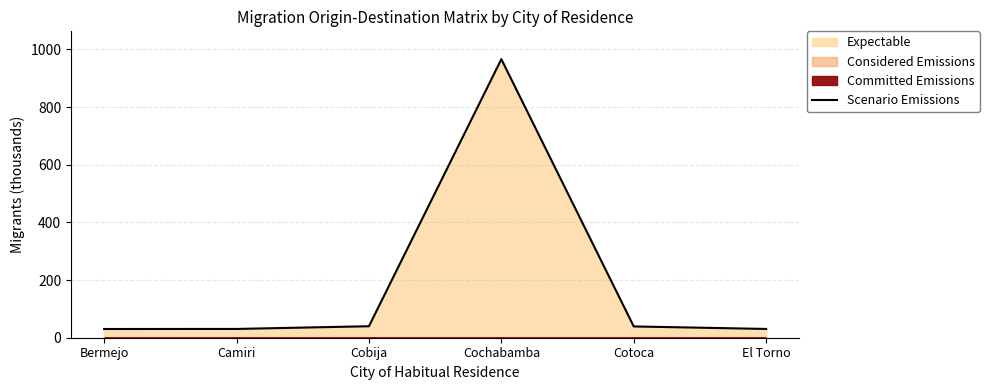

True or false: the data shows 69.8 at Cobija.

False